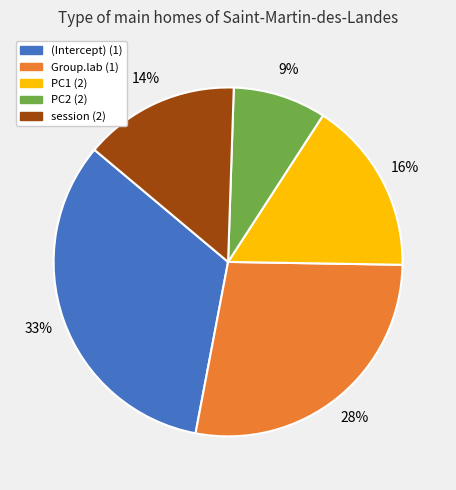

Combined, do PC2 (2) and session (2) account for over 50%?

No